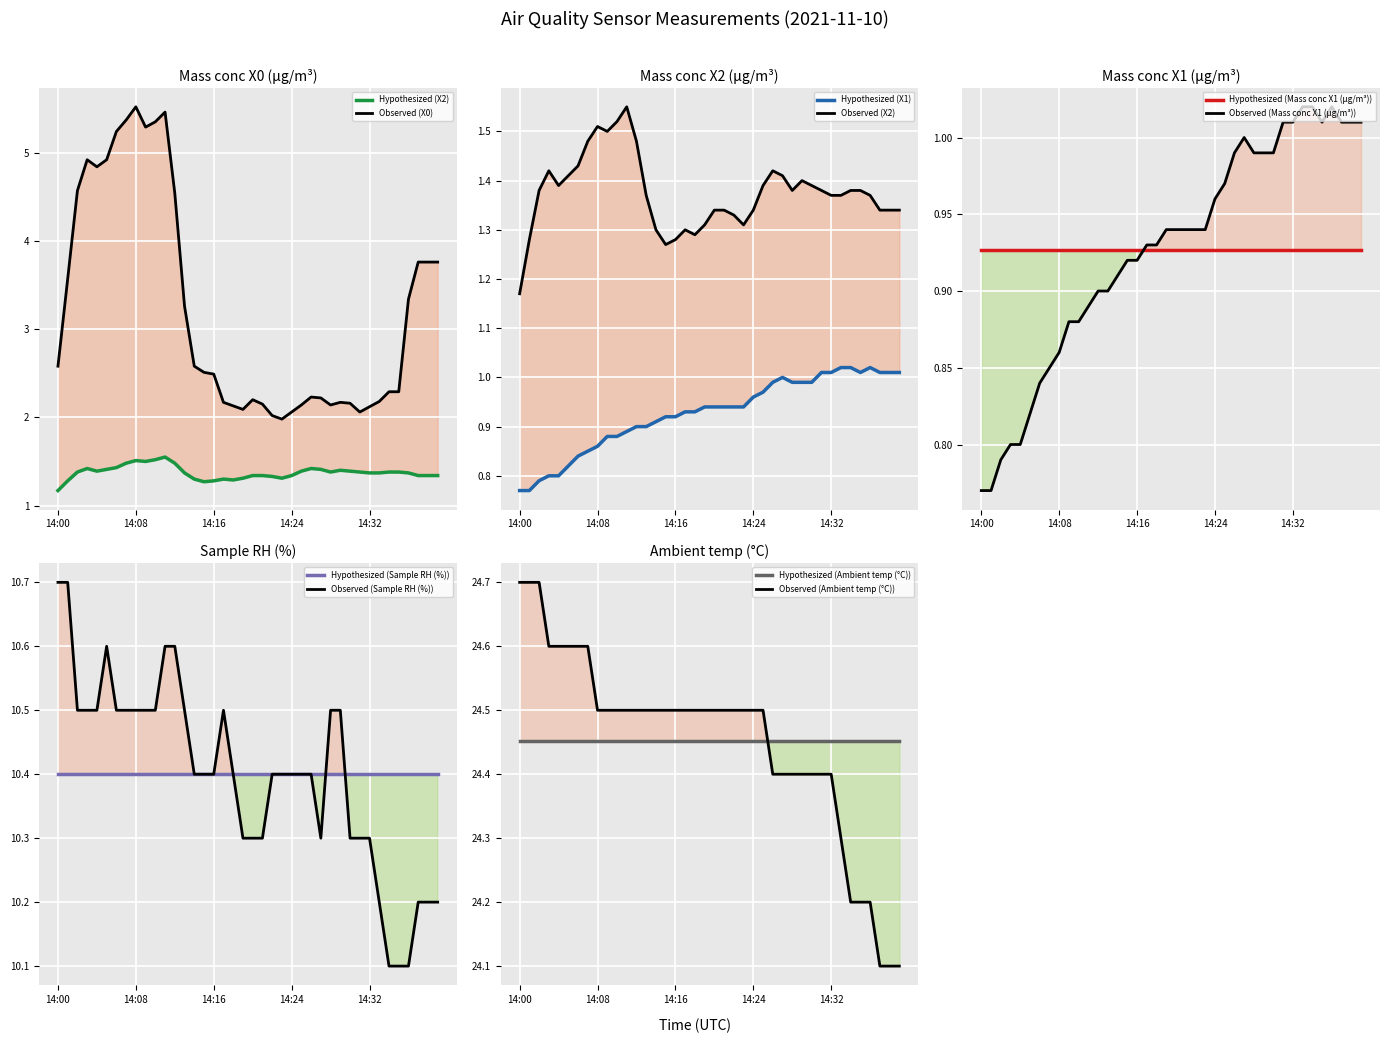

At which category does the chart reach its minimum across all series?

14:00